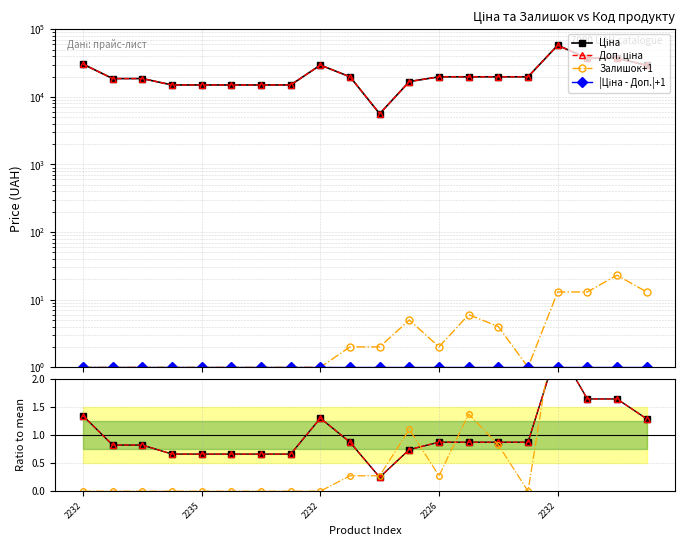

What is the approximate value of Залишок at 10832185?

2.0